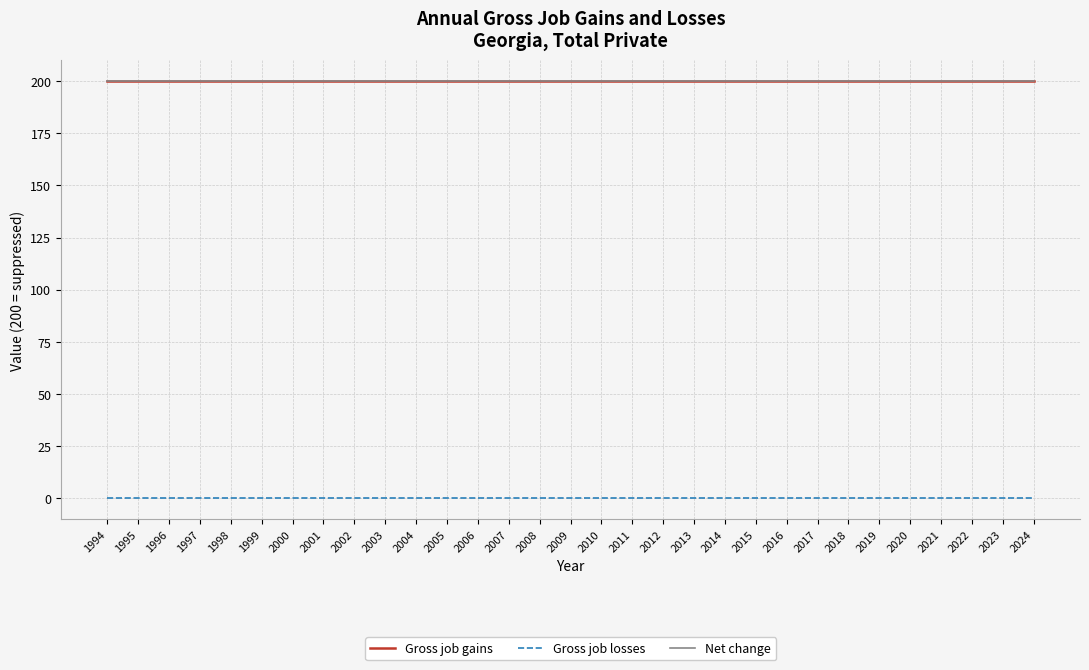

What is the sum of the Gross job gains values at 2007 and 2002?

400